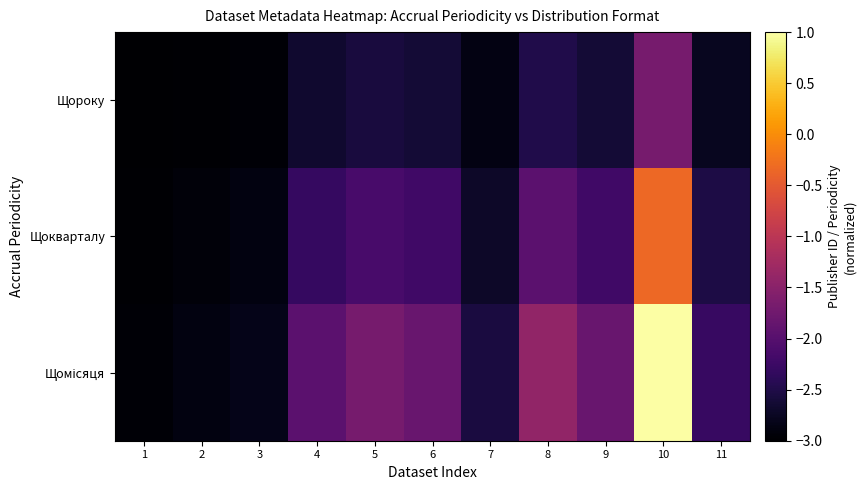

At 1, list the series in order from largest to smallest.

Щомісяця, Щокварталу, Щороку